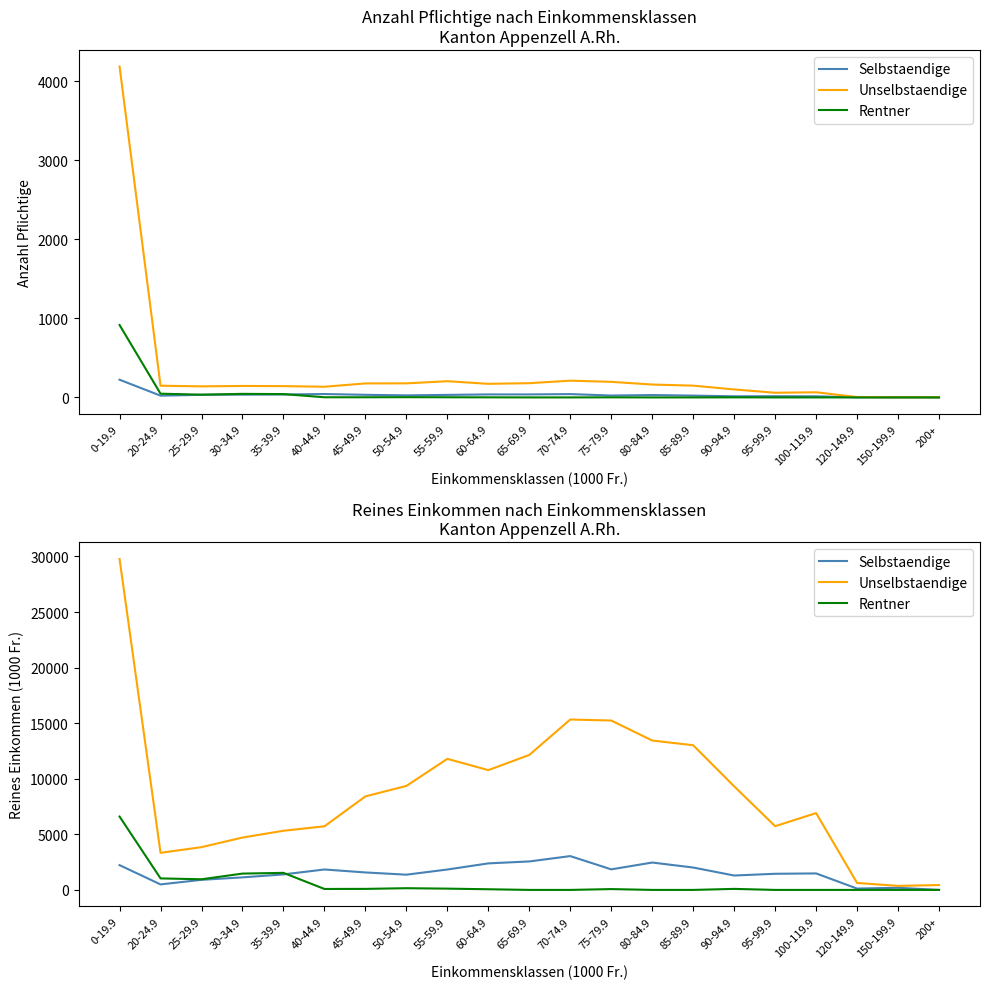

Where does the Selbstaendige series first go above 1483?

0-19.9